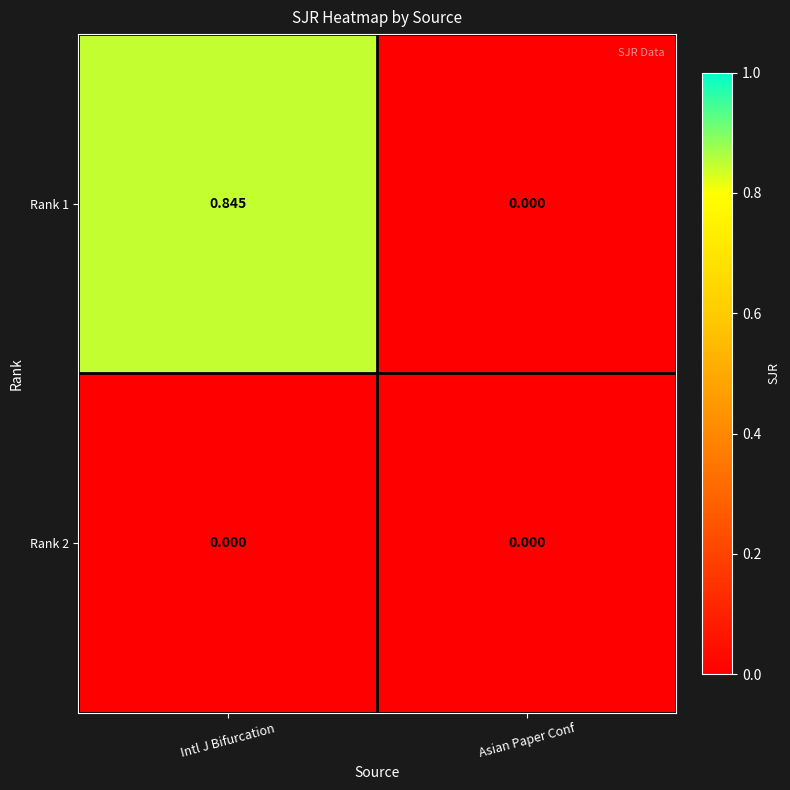

Which series has the widest spread of values?

Rank 1